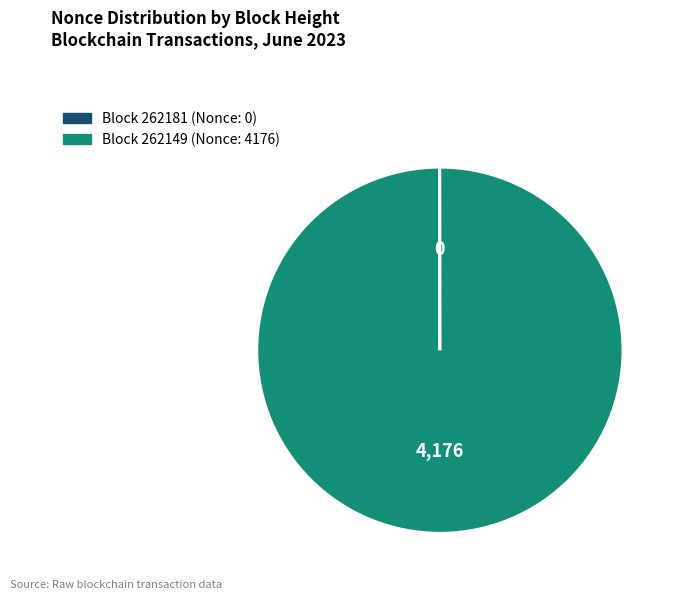

Is there a majority slice in this chart?

Yes